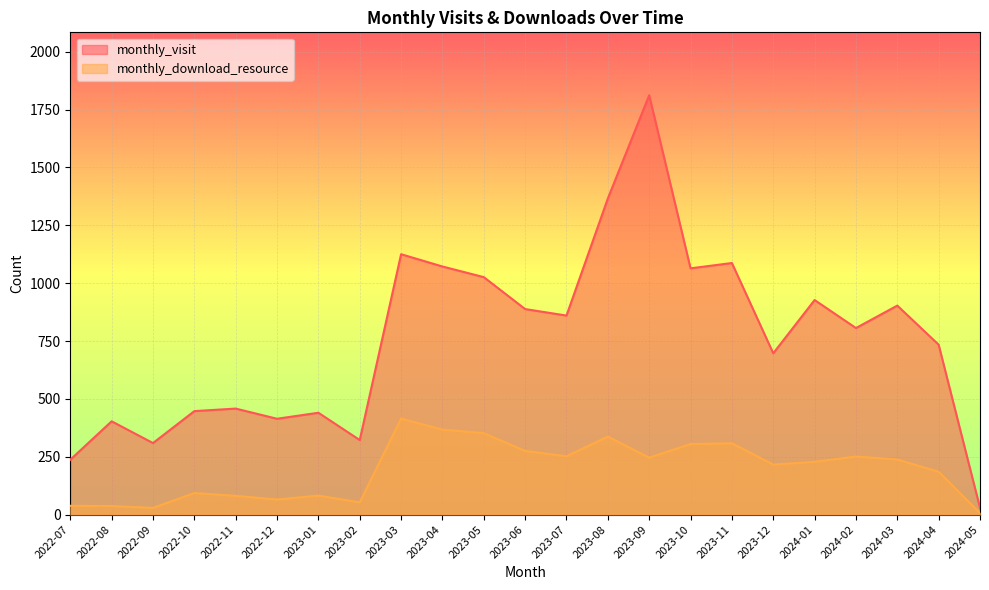

How many data points does each series have?

23